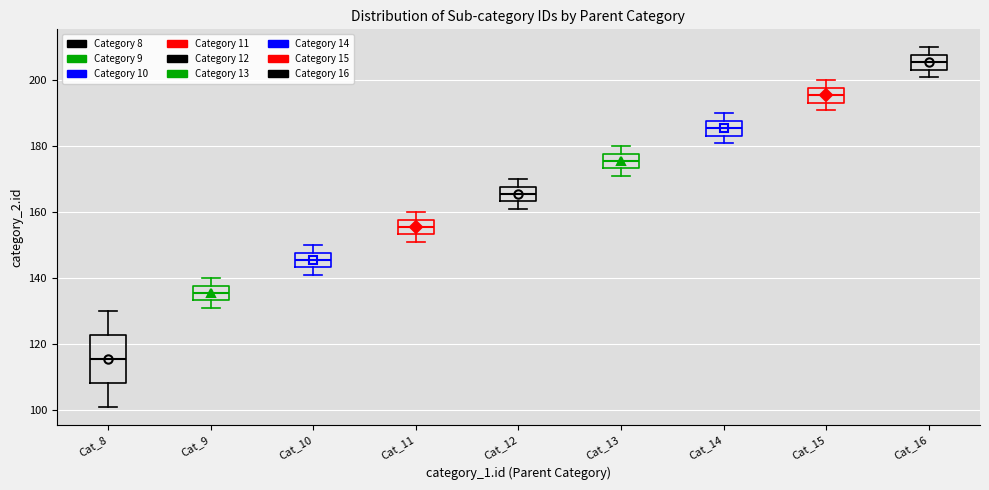

Where is the upper edge of the box for Cat_13 on the y-axis? The values are not printed on the chart, so give them approximately, as read against the axis.

178